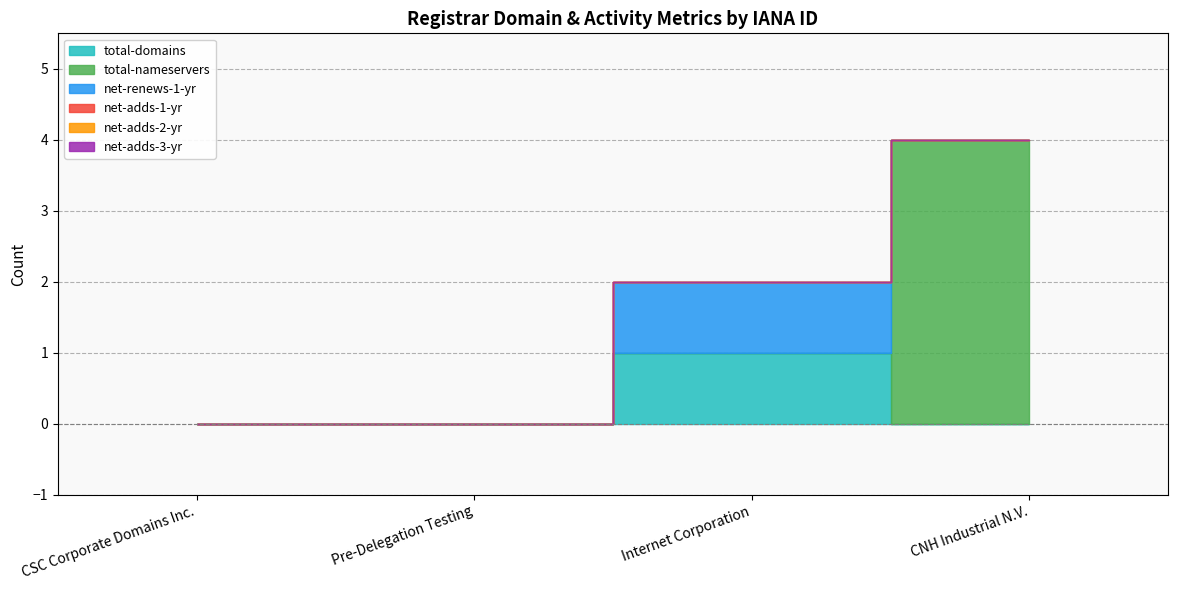

The value of total-nameservers at CSC Corporate Domains Inc. is -1. True or false?

False